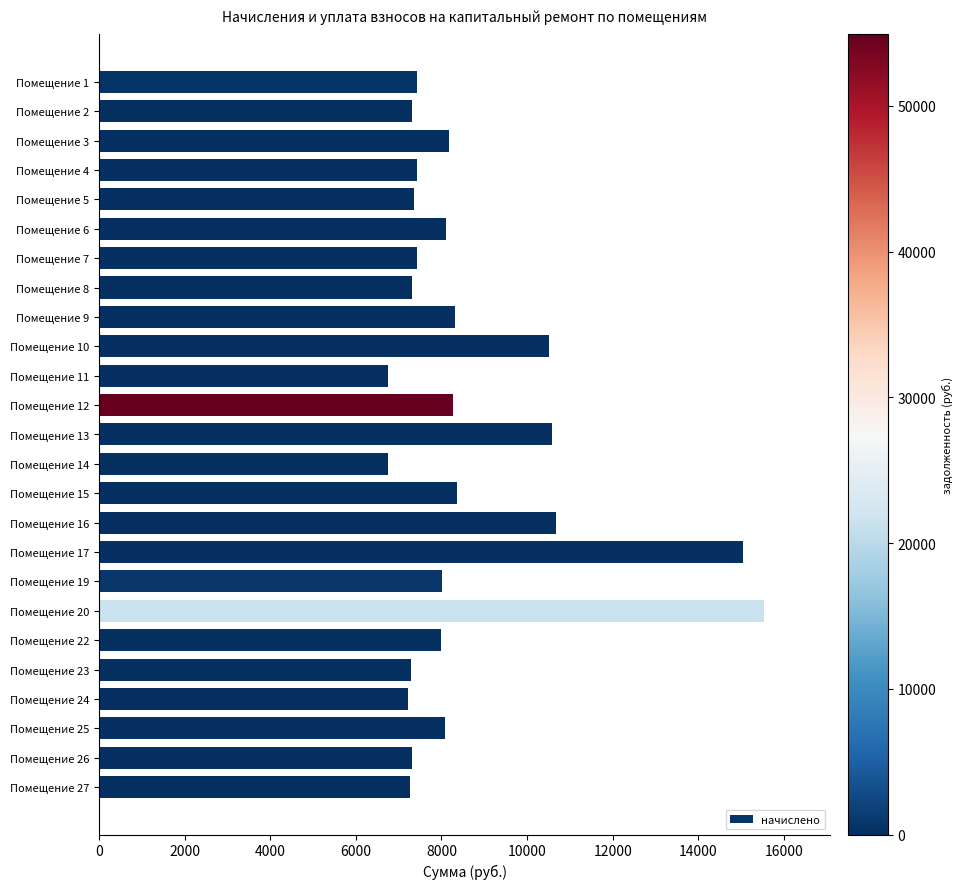

Which has a higher value, Помещение 8 or Помещение 20?

Помещение 20